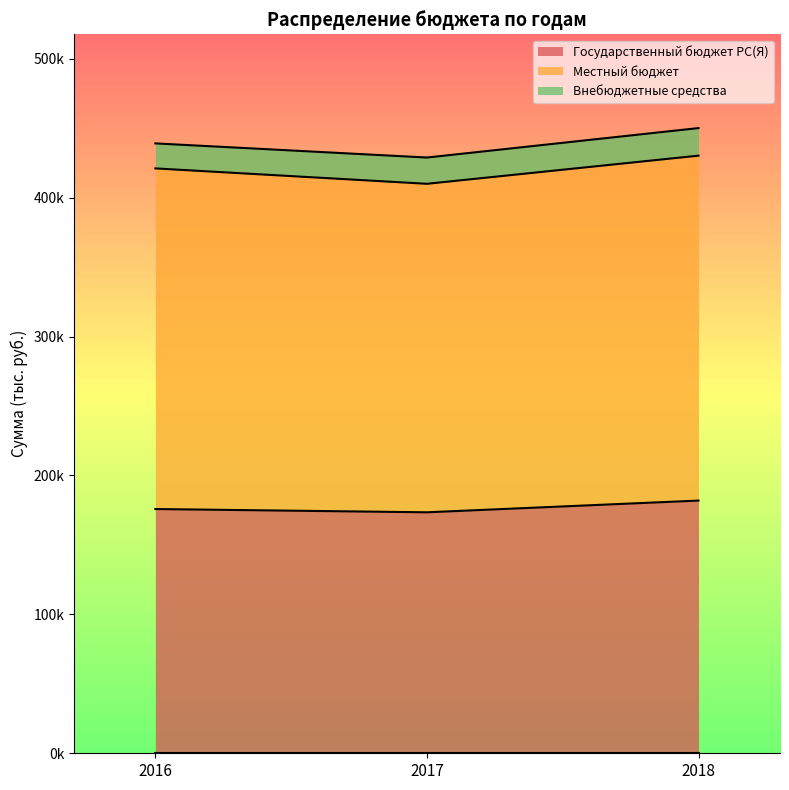

Between 2016 and 2018, which series saw the biggest shift?

Государственный бюджет РС(Я)